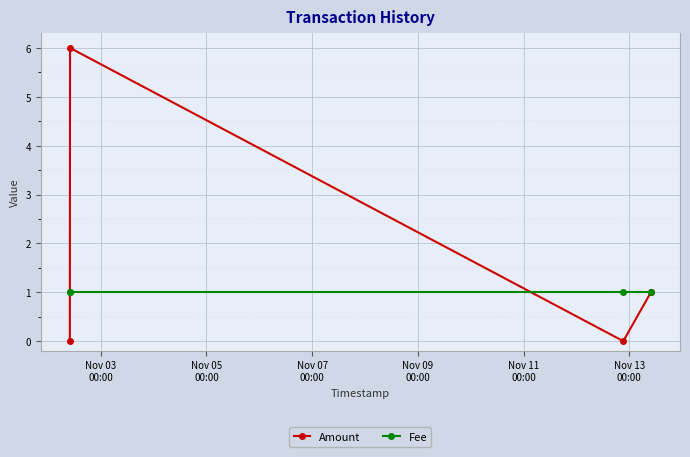

Rank the series by their average value, from lowest to highest.

Fee, Amount